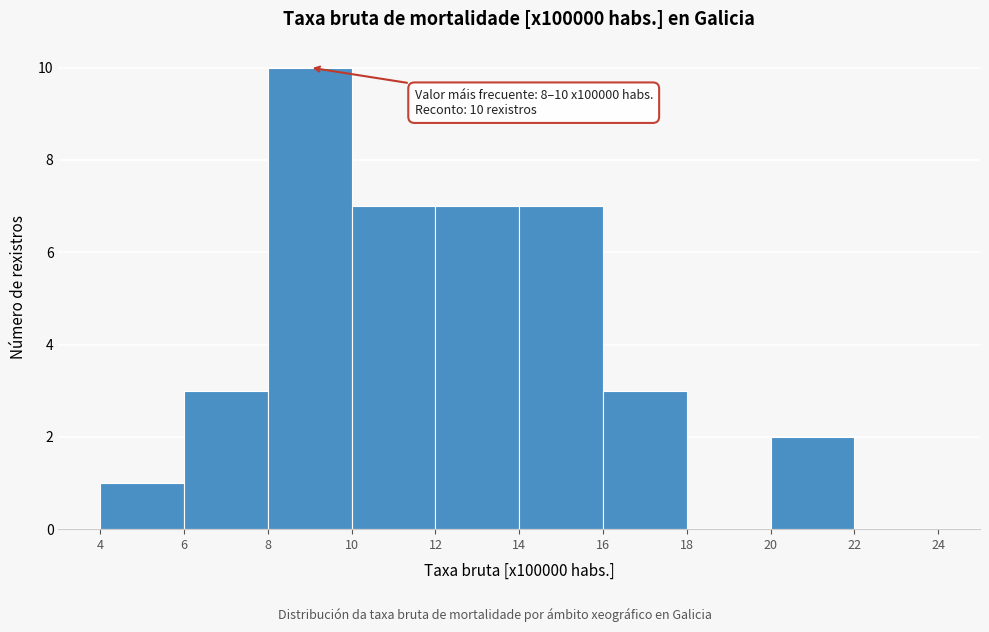

Over which range of the x-axis is the bar tallest?

8 to 10